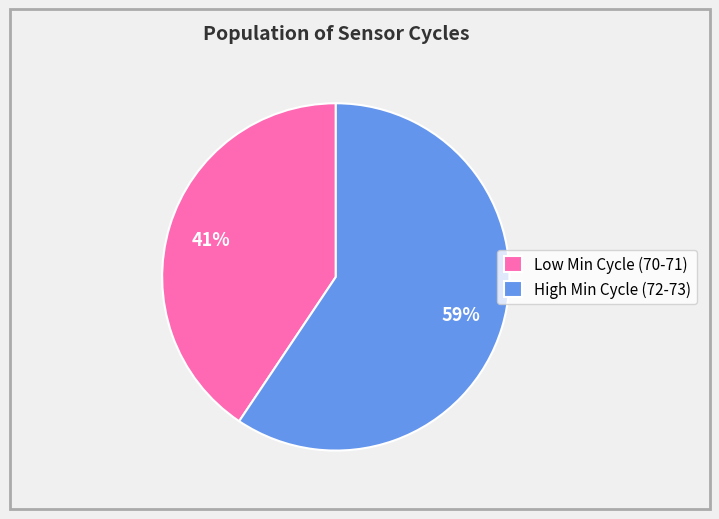

What is the ratio of the value at Low Min Cycle (70-71) to the value at High Min Cycle (72-73)?

0.7